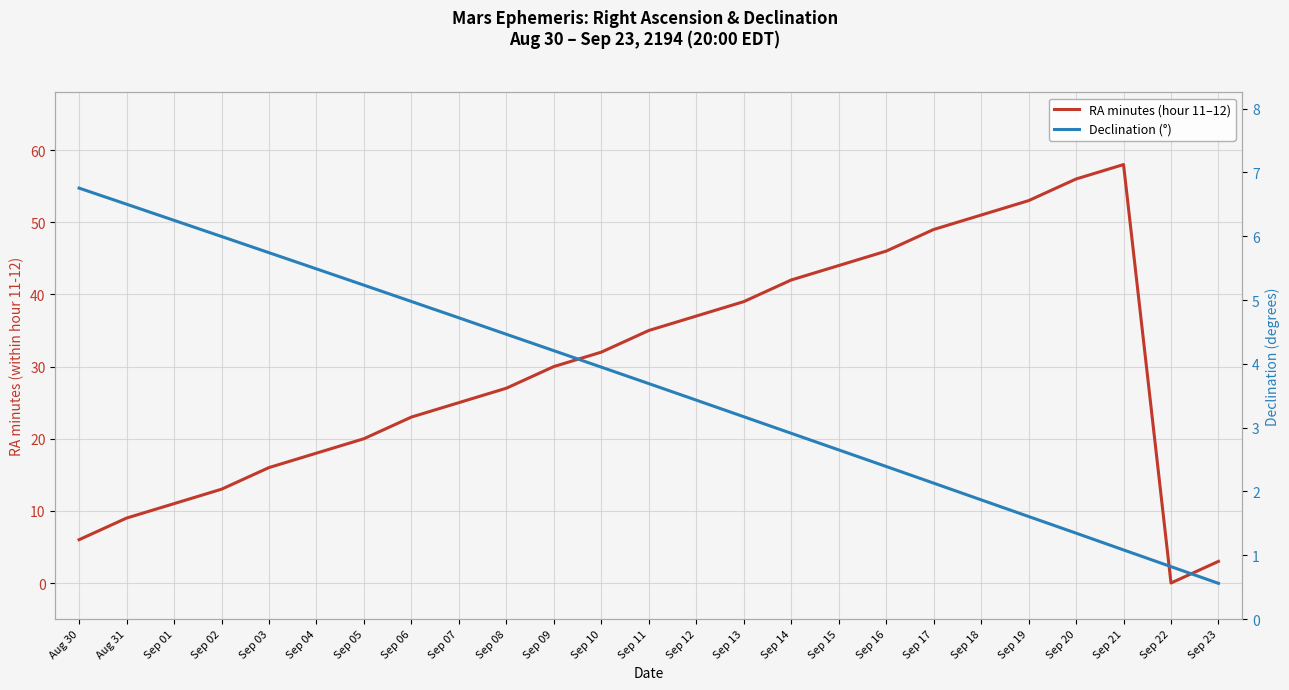

Reading left to right, transcribe all the data shown in this chart.

RA minutes (hour 11–12): Aug 30=6.0	Aug 31=9.0	Sep 01=11.0	Sep 02=13.0	Sep 03=16.0	Sep 04=18.0	Sep 05=20.0	Sep 06=23.0	Sep 07=25.0	Sep 08=27.0	Sep 09=30.0	Sep 10=32.0	Sep 11=35.0	Sep 12=37.0	Sep 13=39.0	Sep 14=42.0	Sep 15=44.0	Sep 16=46.0	Sep 17=49.0	Sep 18=51.0	Sep 19=53.0	Sep 20=56.0	Sep 21=58.0	Sep 22=0.0	Sep 23=3.0
Declination (°): Aug 30=6.8	Aug 31=6.5	Sep 01=6.2	Sep 02=6.0	Sep 03=5.7	Sep 04=5.5	Sep 05=5.2	Sep 06=5.0	Sep 07=4.7	Sep 08=4.5	Sep 09=4.2	Sep 10=3.9	Sep 11=3.7	Sep 12=3.4	Sep 13=3.2	Sep 14=2.9	Sep 15=2.7	Sep 16=2.4	Sep 17=2.1	Sep 18=1.9	Sep 19=1.6	Sep 20=1.3	Sep 21=1.1	Sep 22=0.8	Sep 23=0.6